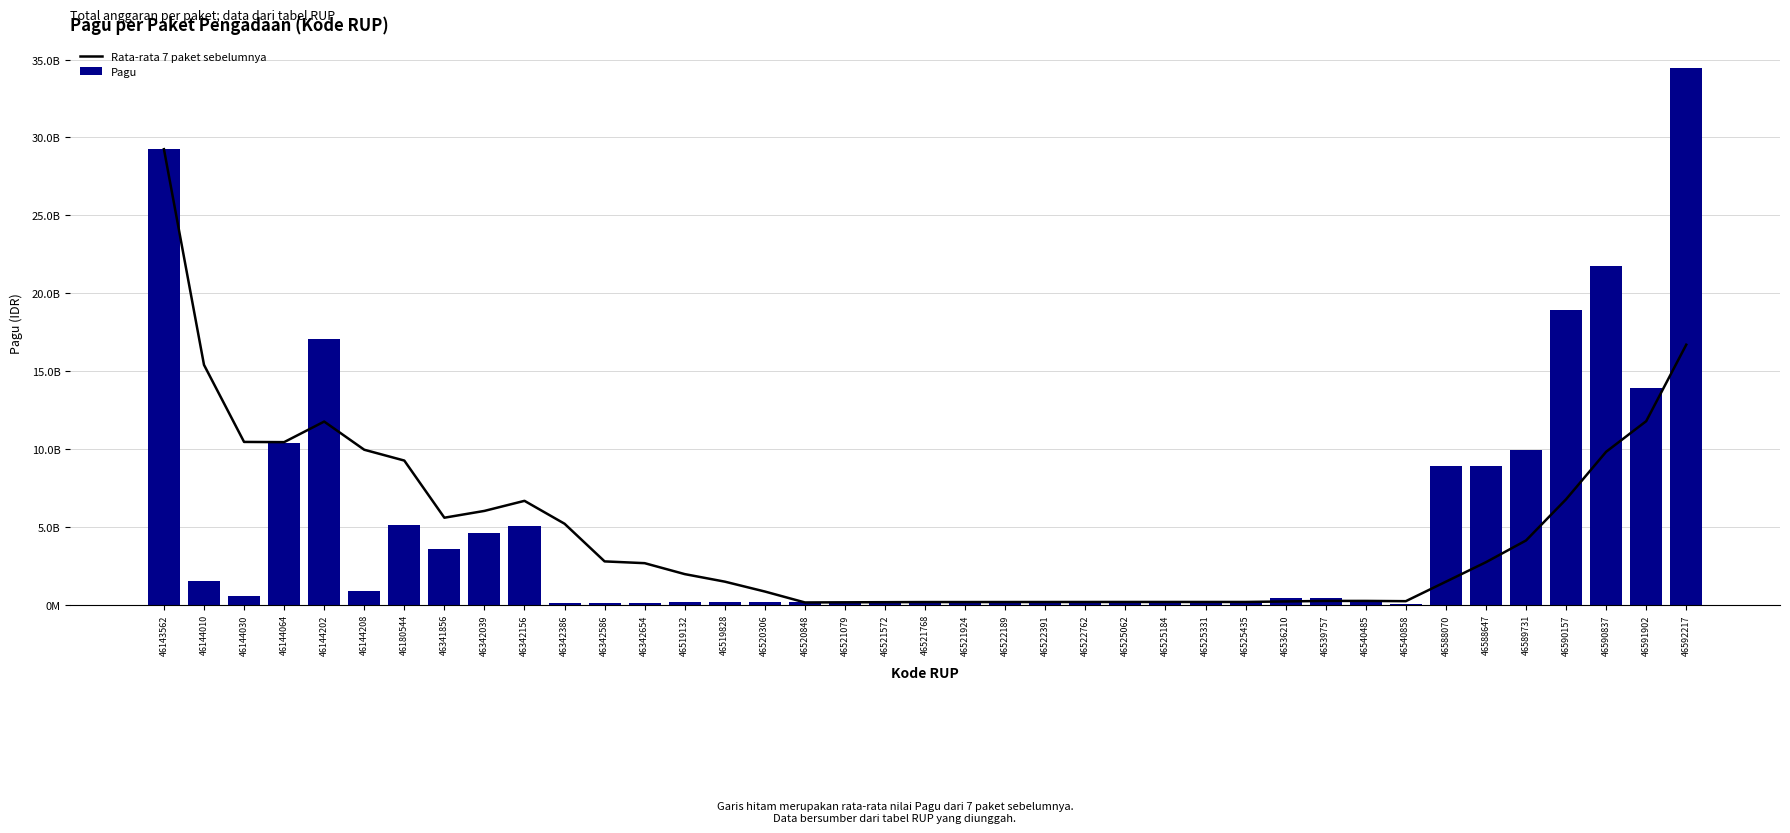

Read the Rata-rata 7 paket sebelumnya value at 46144010.

15392157000.0